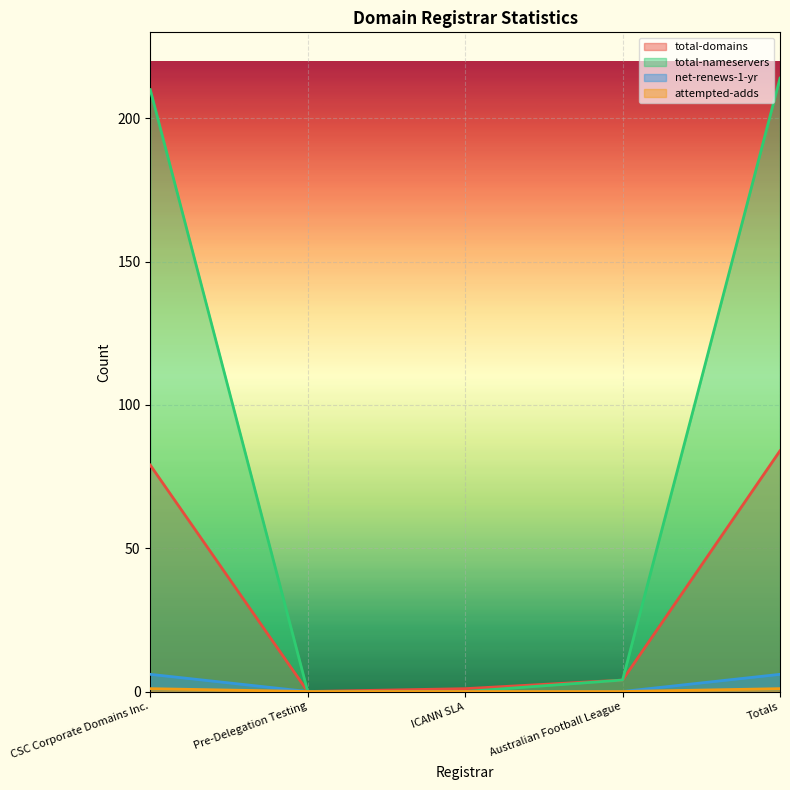

Reading right to left, transcribe all the data shown in this chart.

total-domains: Totals=84	Australian Football League=4	ICANN SLA=1	Pre-Delegation Testing=0	CSC Corporate Domains Inc.=79
total-nameservers: Totals=214	Australian Football League=4	ICANN SLA=0	Pre-Delegation Testing=0	CSC Corporate Domains Inc.=210
net-renews-1-yr: Totals=6	Australian Football League=0	ICANN SLA=0	Pre-Delegation Testing=0	CSC Corporate Domains Inc.=6
attempted-adds: Totals=1	Australian Football League=0	ICANN SLA=0	Pre-Delegation Testing=0	CSC Corporate Domains Inc.=1